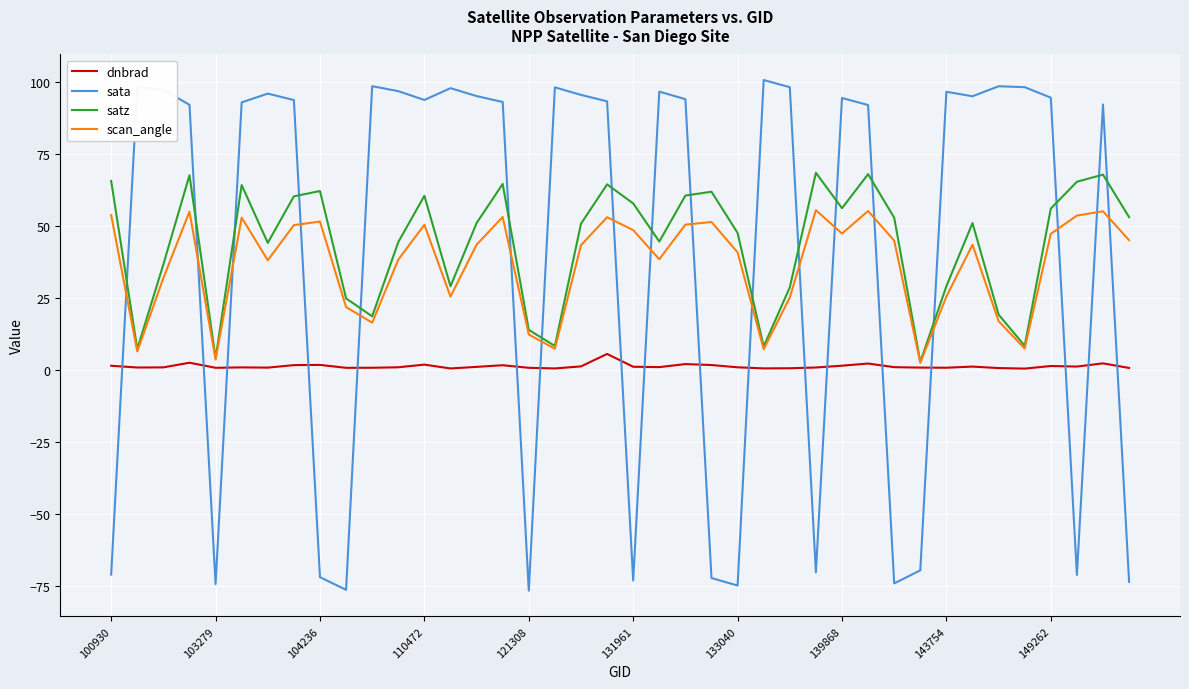

Which series has the largest total across all categories?

satz